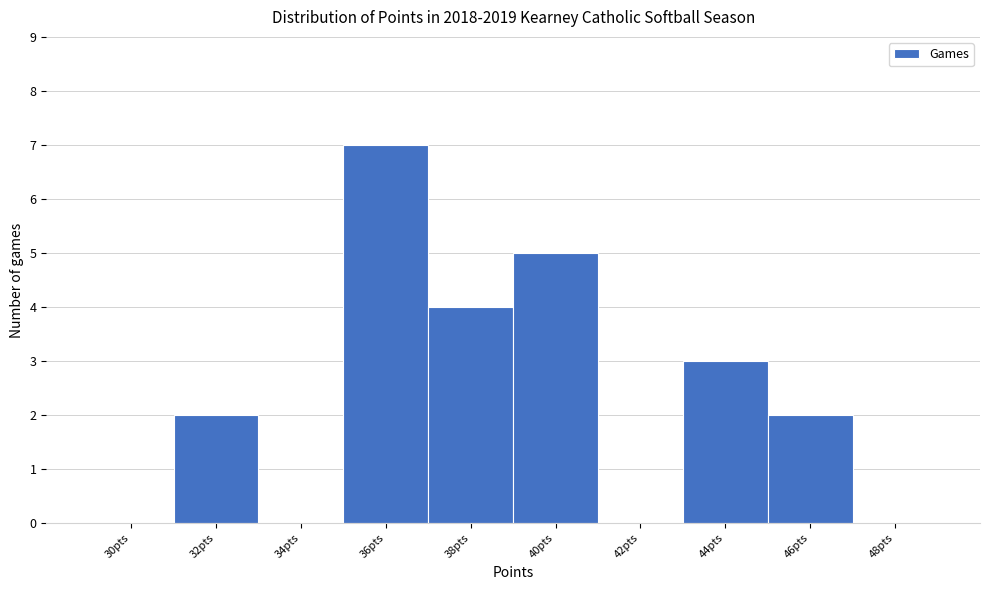

Reading left to right, extract all data points from this chart.

30pts=0	32pts=2	34pts=0	36pts=7	38pts=4	40pts=5	42pts=0	44pts=3	46pts=2	48pts=0